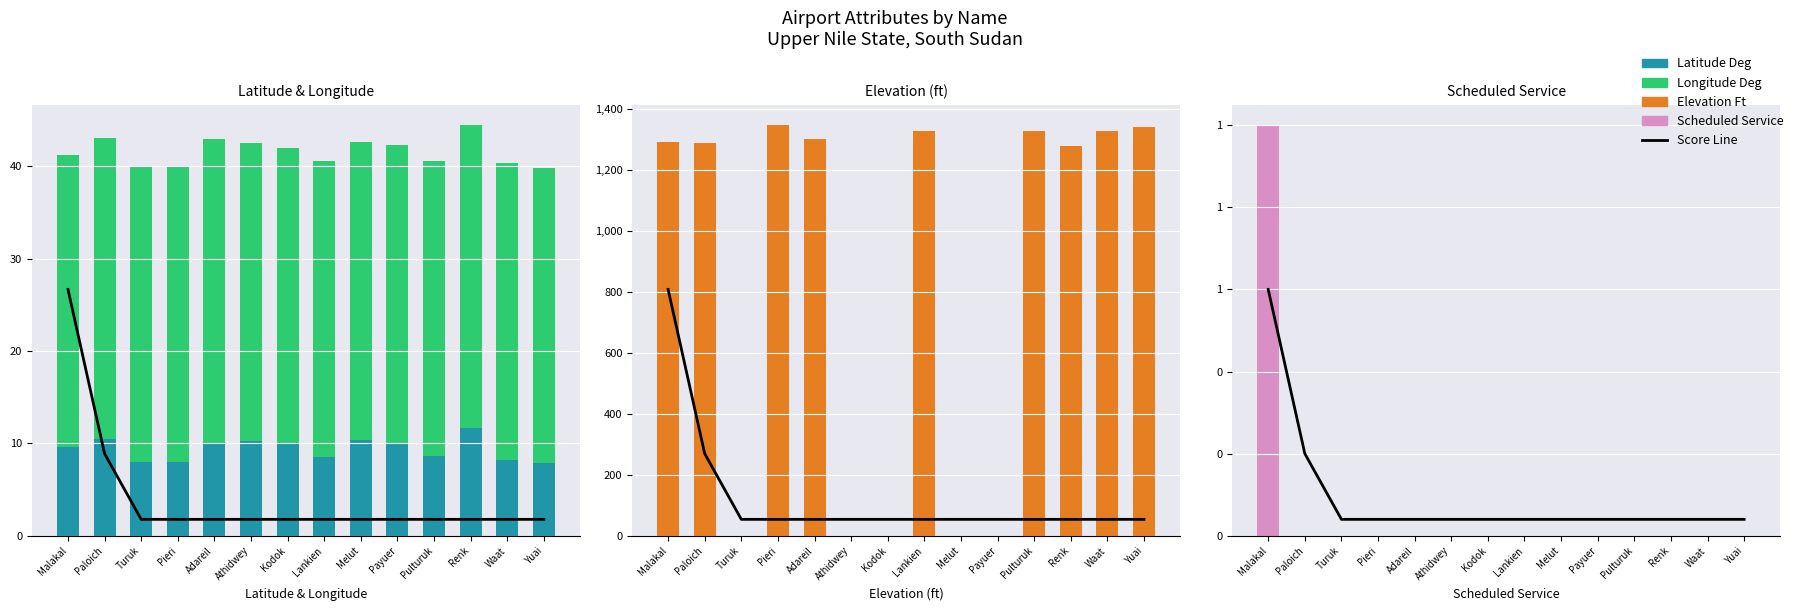

What is the difference between the Latitude Deg values at Turuk and Kodok?

1.9